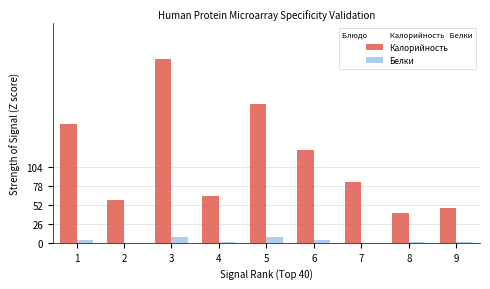

How many groups of bars are there?

9